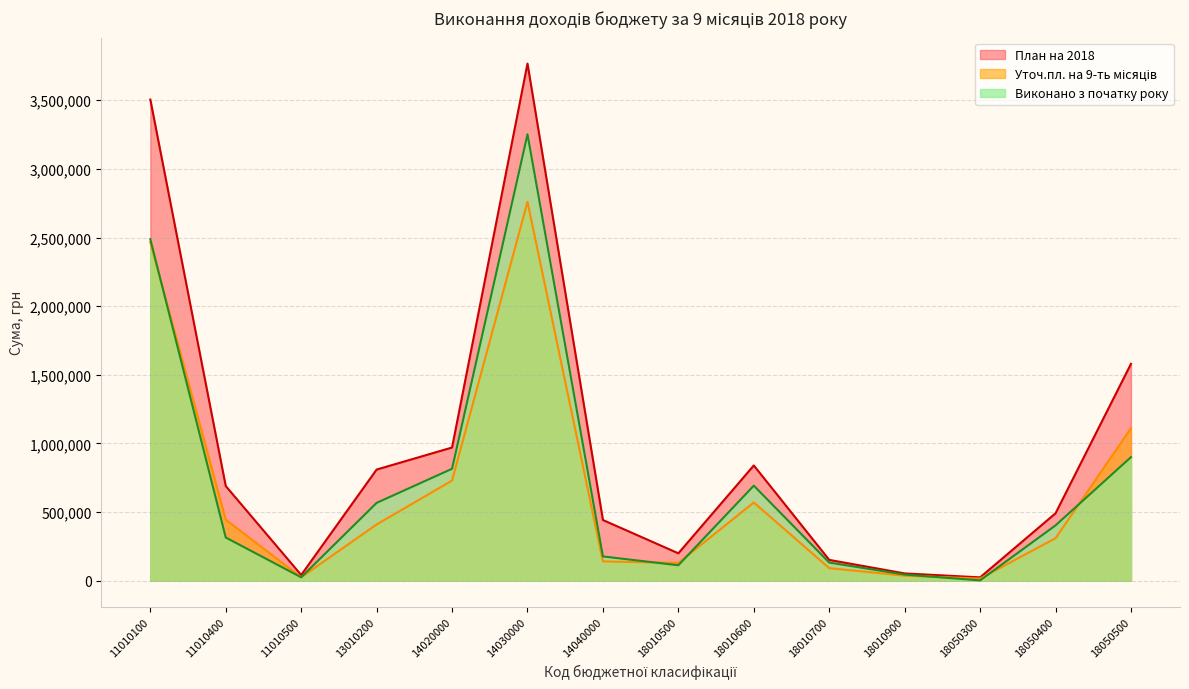

Is it true that Виконано з початку року equals 25305.0 at 11010500?

True